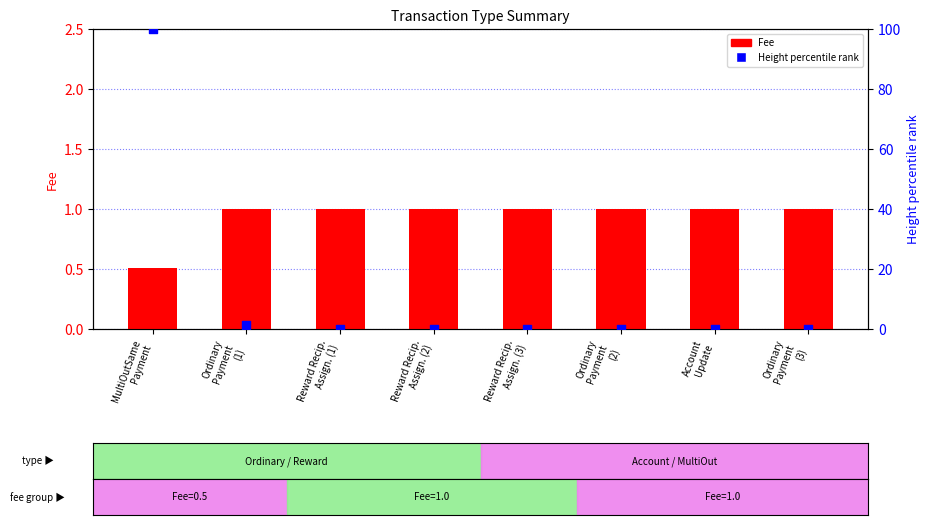

What is the total value across all series at Ordinary
Payment
(2)?

1.0